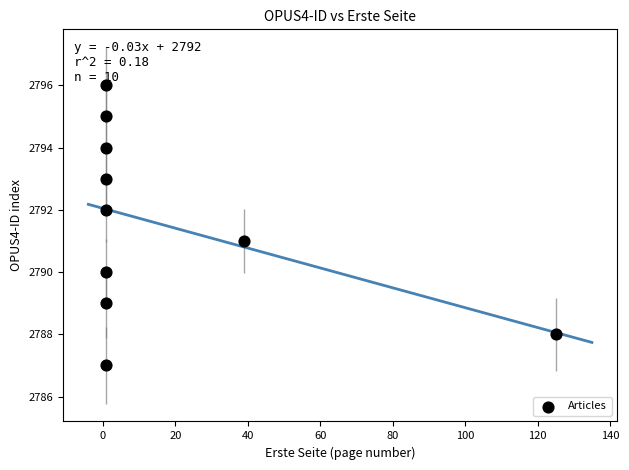

What is the average Y value?

2792